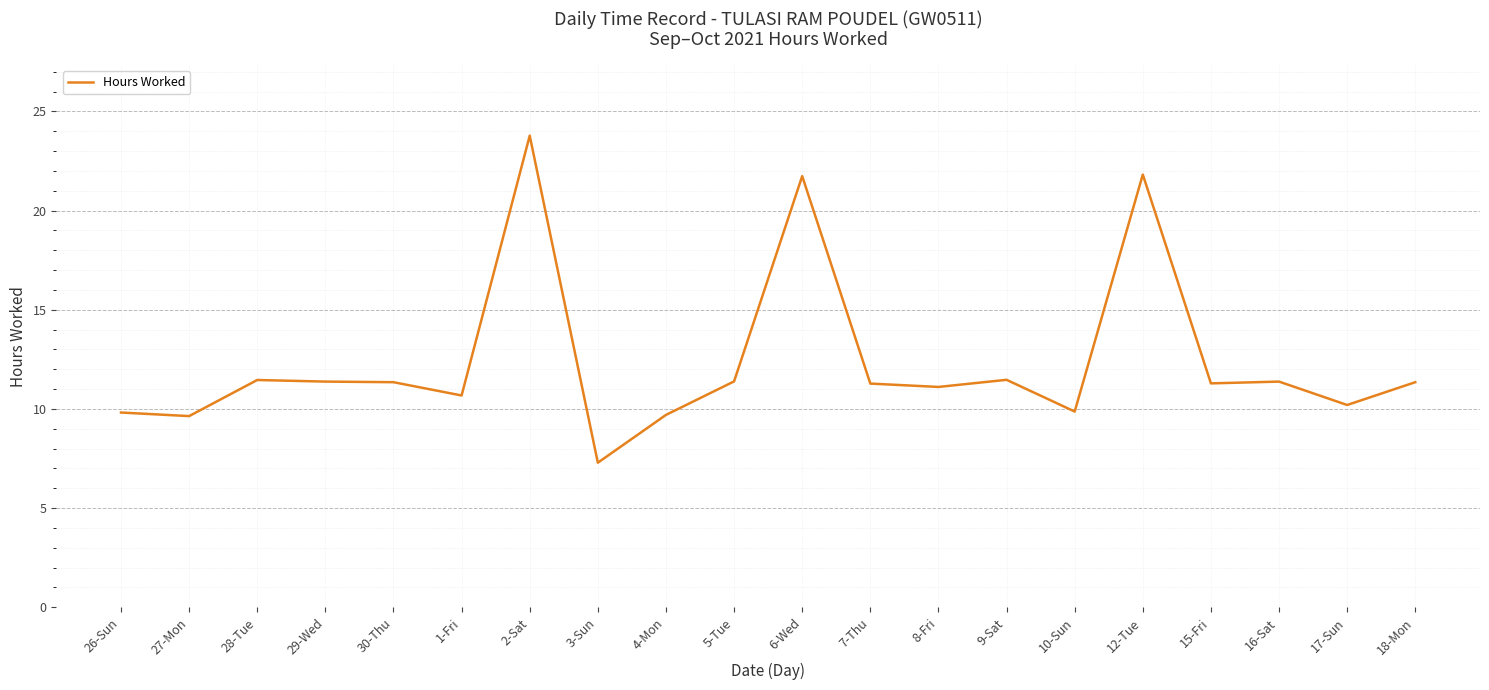

The chart shows a value of 11.3 at 30-Thu. True or false?

True